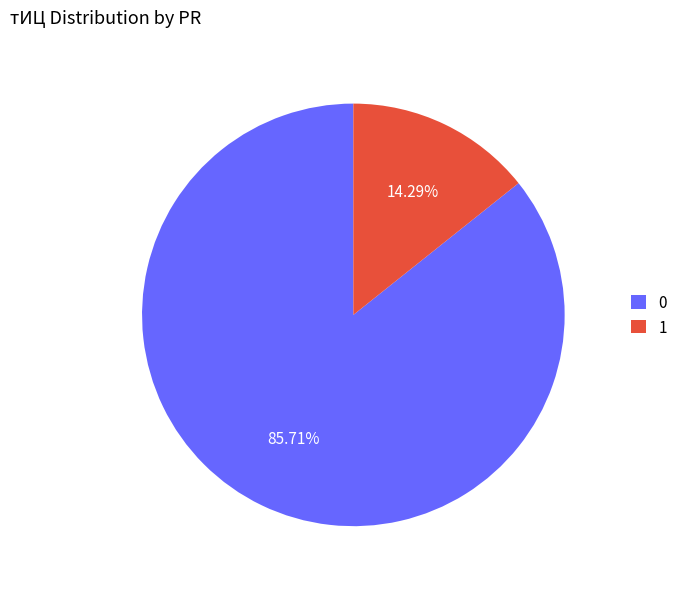

Which category has the biggest portion of the pie?

0